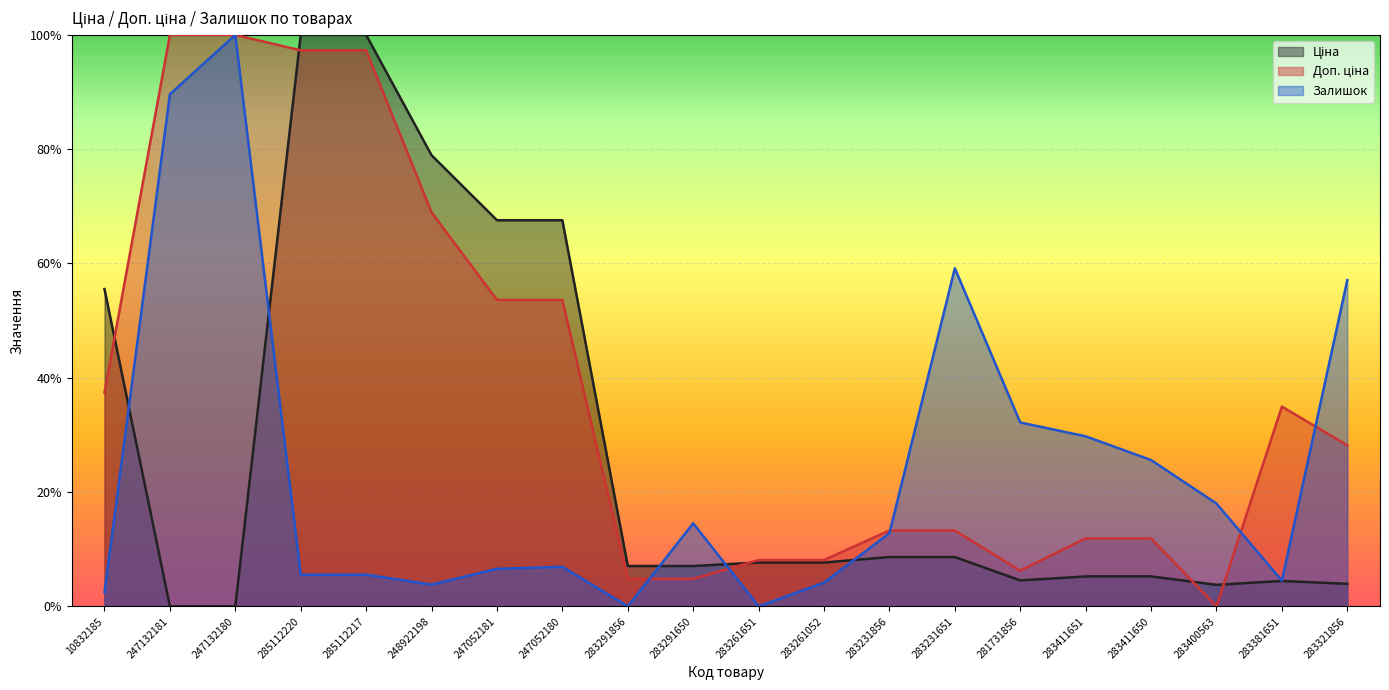

List the series in order of their overall mean, lowest first.

Залишок, Ціна, Доп. ціна